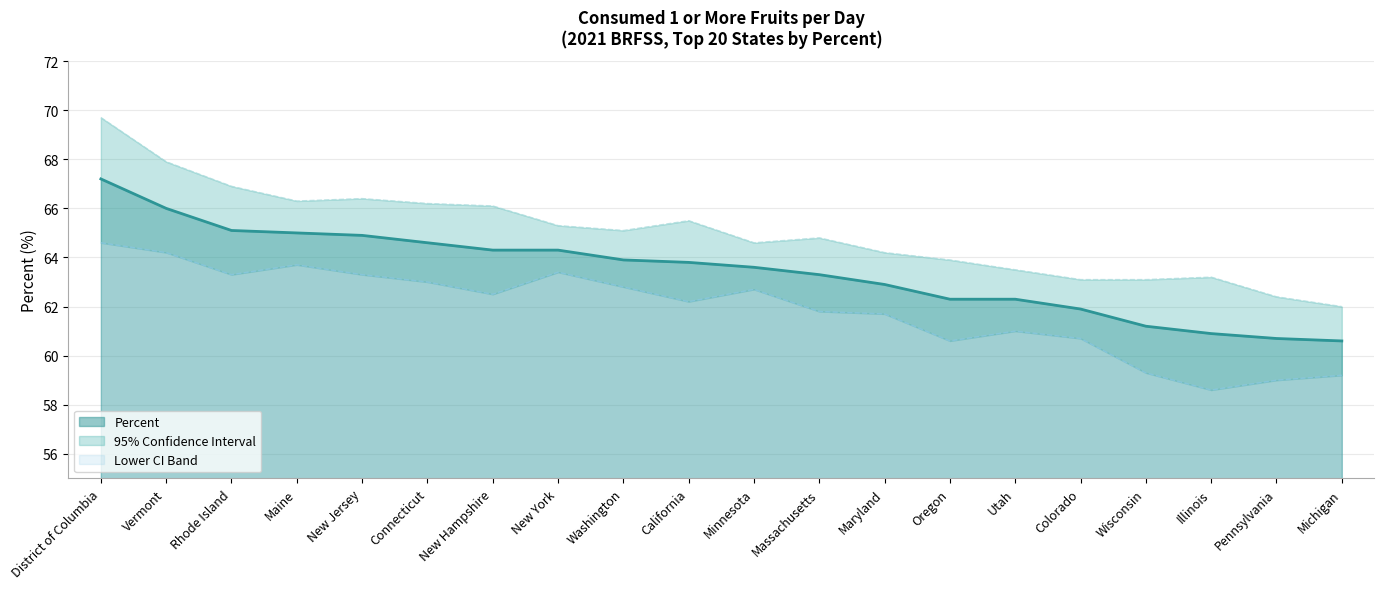

Reading left to right, extract all data points from this chart.

Percent (line): 67.2	66.0	65.1	65.0	64.9	64.6	64.3	64.3	63.9	63.8	63.6	63.3	62.9	62.3	62.3	61.9	61.2	60.9	60.7	60.6
Lower 95% CI: 64.6	64.2	63.3	63.7	63.3	63.0	62.5	63.4	62.8	62.2	62.7	61.8	61.7	60.6	61.0	60.7	59.3	58.6	59.0	59.2
Upper 95% CI: 69.7	67.9	66.9	66.3	66.4	66.2	66.1	65.3	65.1	65.5	64.6	64.8	64.2	63.9	63.5	63.1	63.1	63.2	62.4	62.0